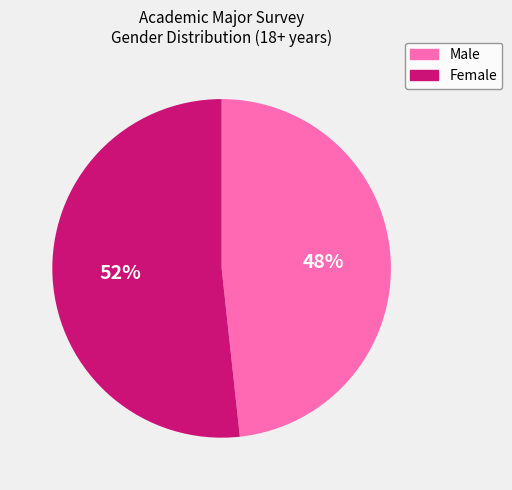

True or false: Male accounts for 48% of the total.

True